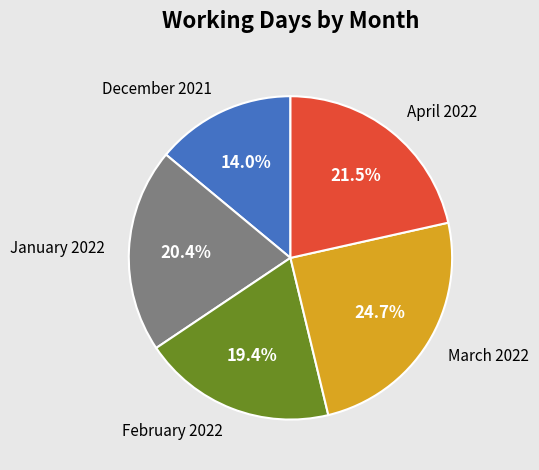

Which has a higher value, January 2022 or December 2021?

January 2022